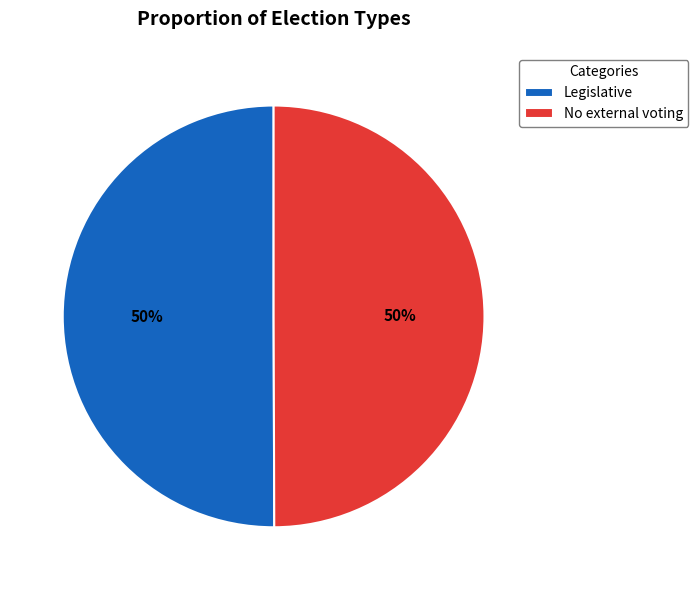

Is the sum of Legislative and No external voting greater than half?

Yes